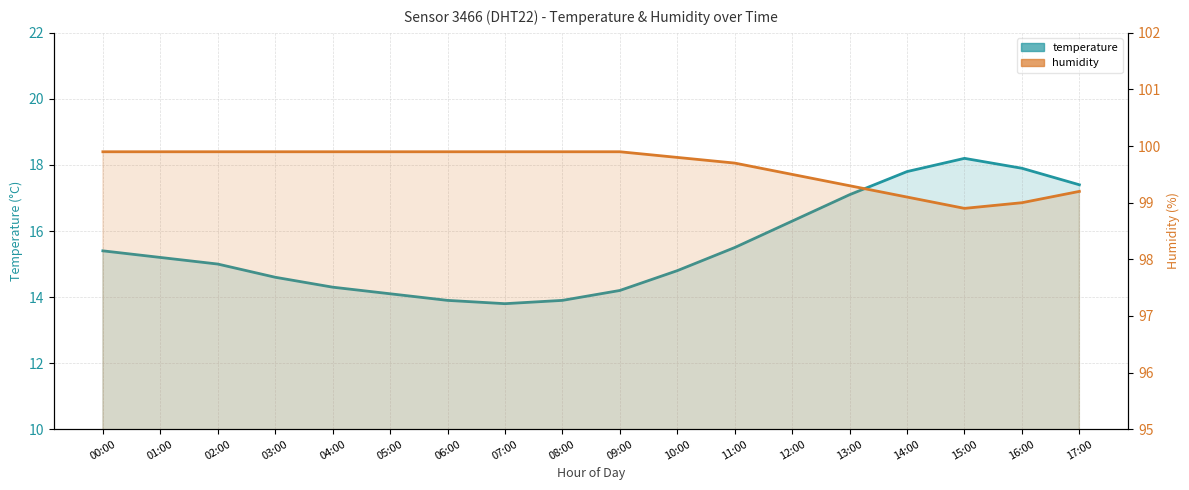

The temperature series shows 17.9 at 16:00. True or false?

True